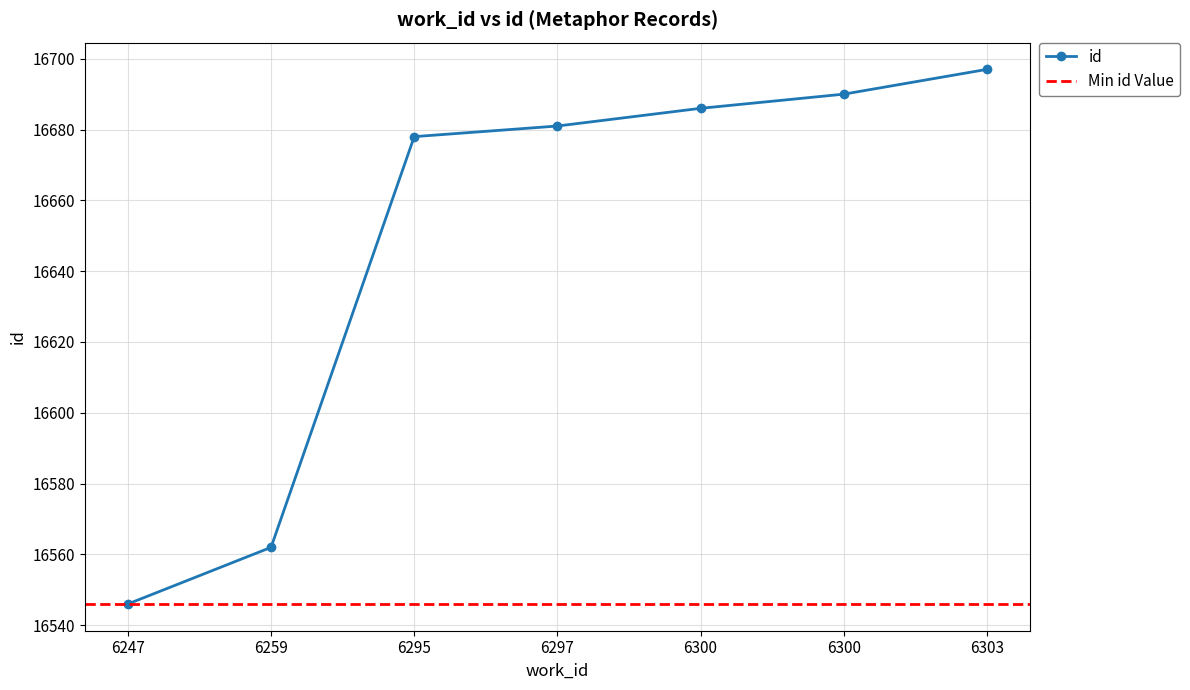

Which label corresponds to the largest value in the chart?

6303